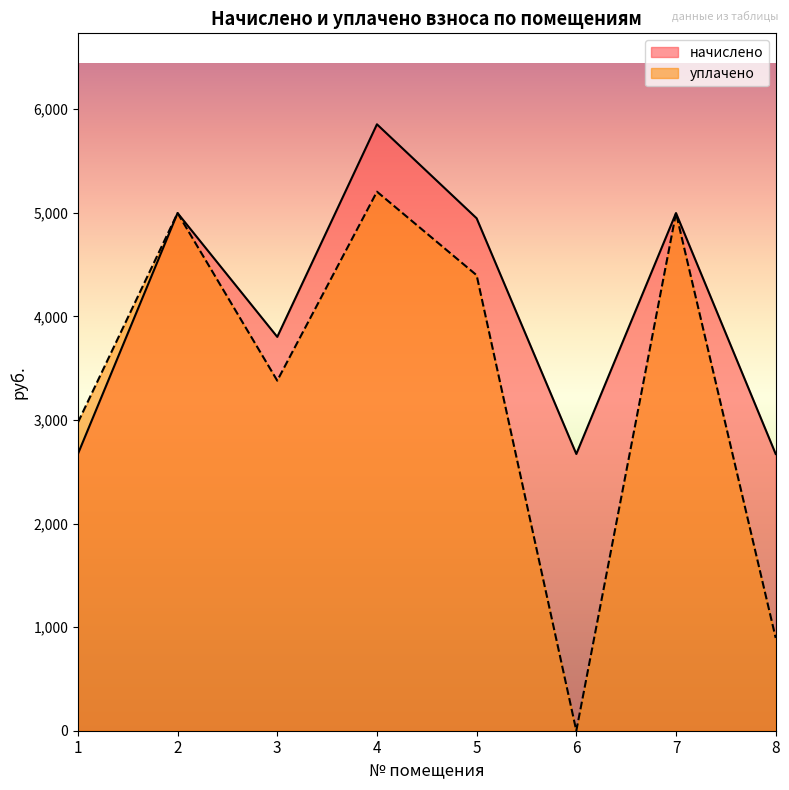

At which category does the chart reach its peak across all series?

4